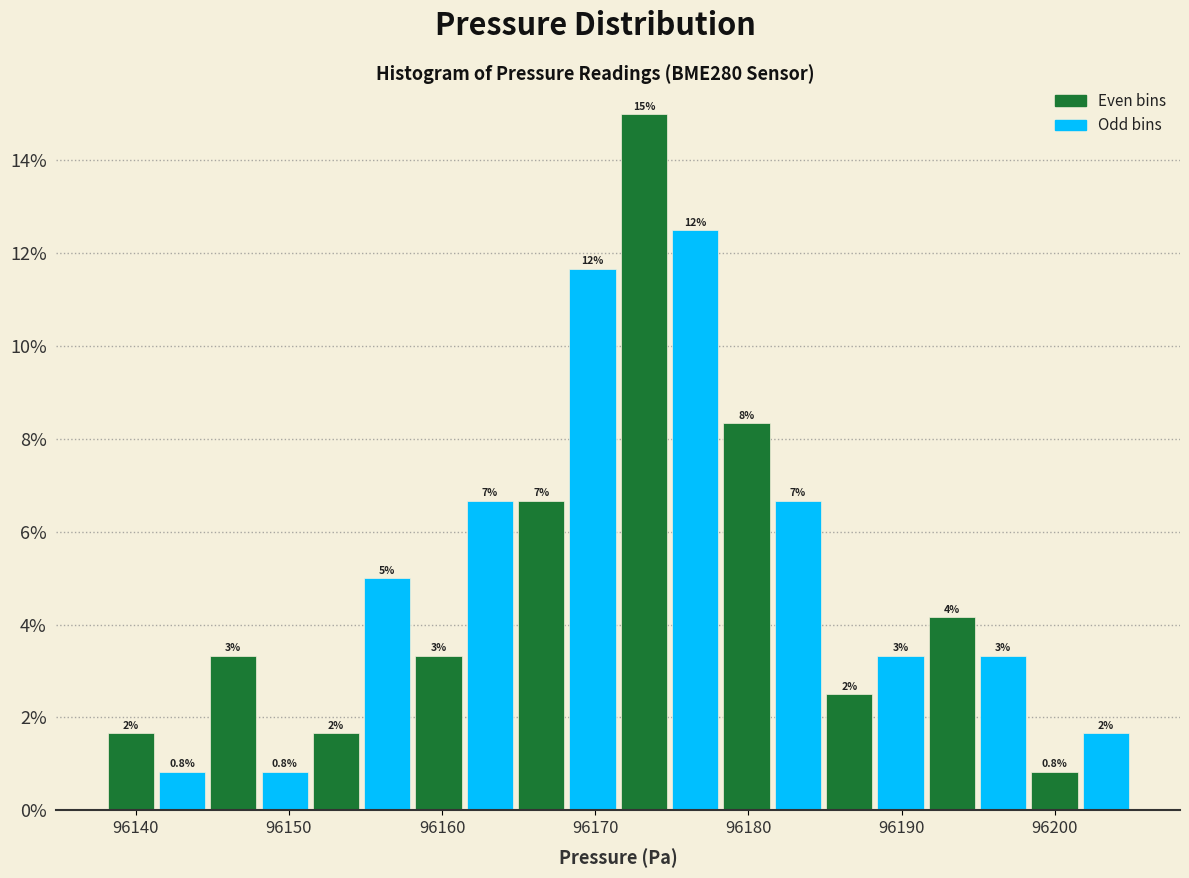

Read against the x-axis, roughly where is the centre of the tallest bar?

96173